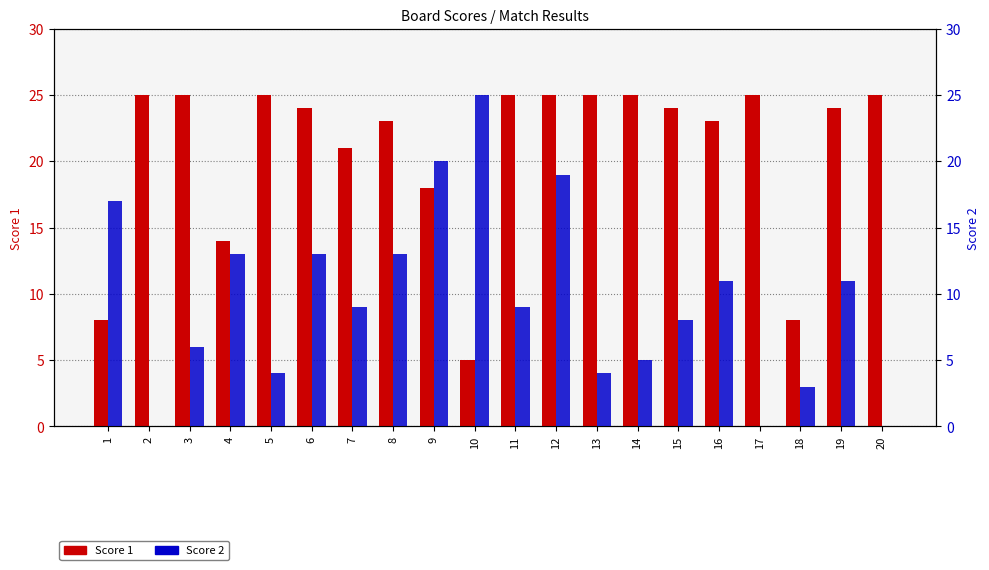

What is the total value across all series at 7?

30